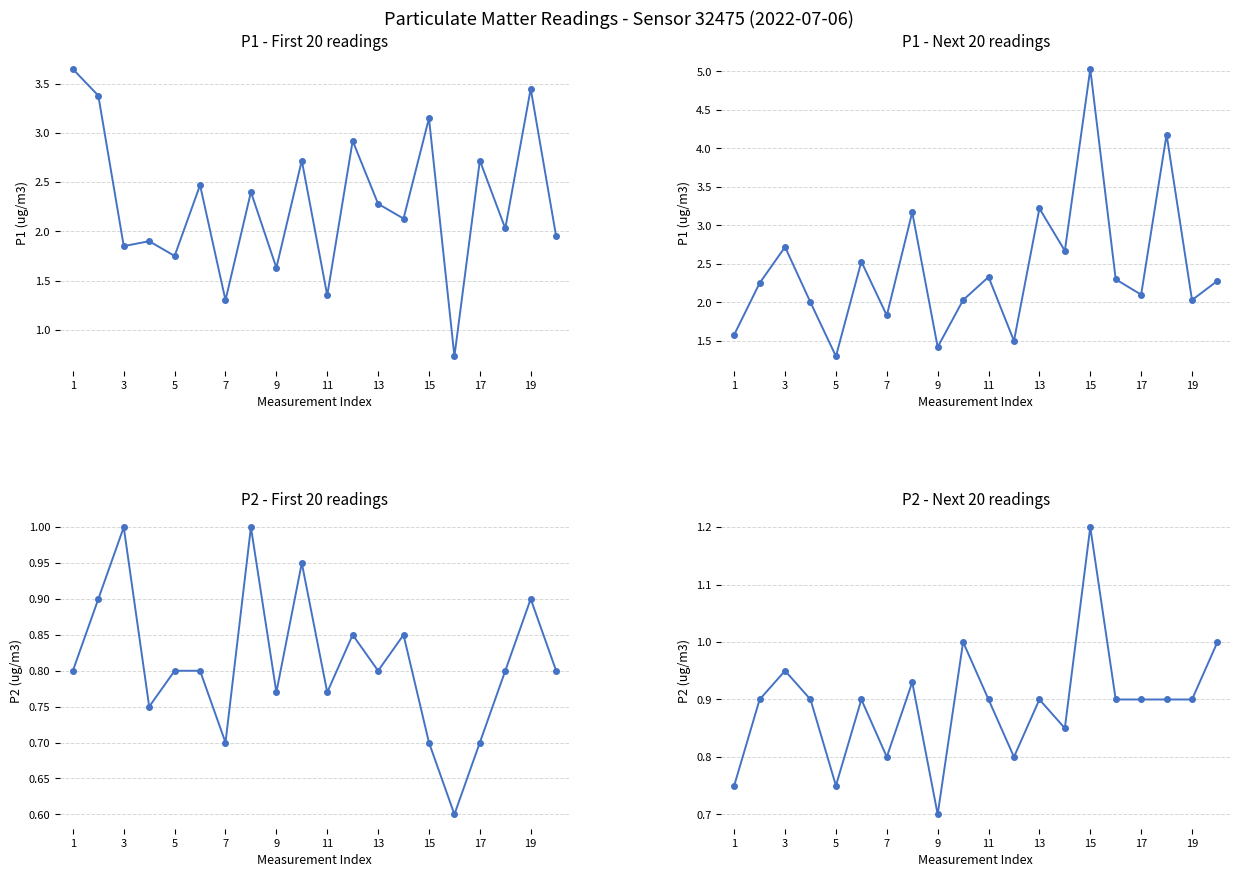

True or false: P2 - First 20 readings has a value of 0.3 at 19.

False